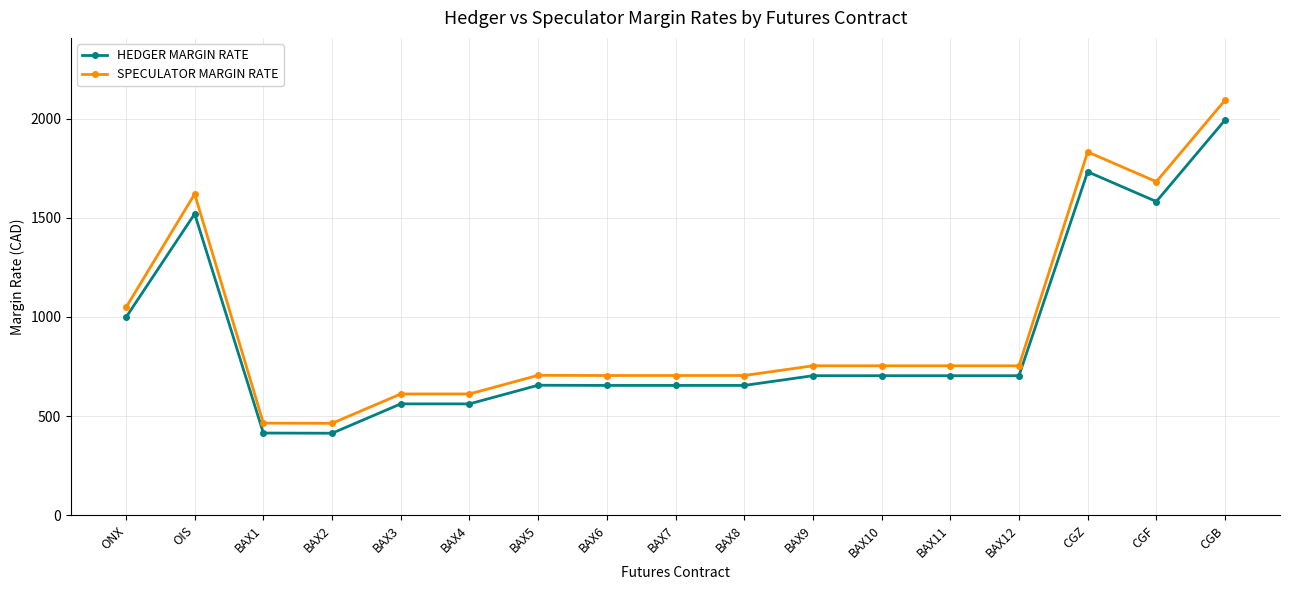

True or false: SPECULATOR MARGIN RATE and HEDGER MARGIN RATE cross at least once.

False